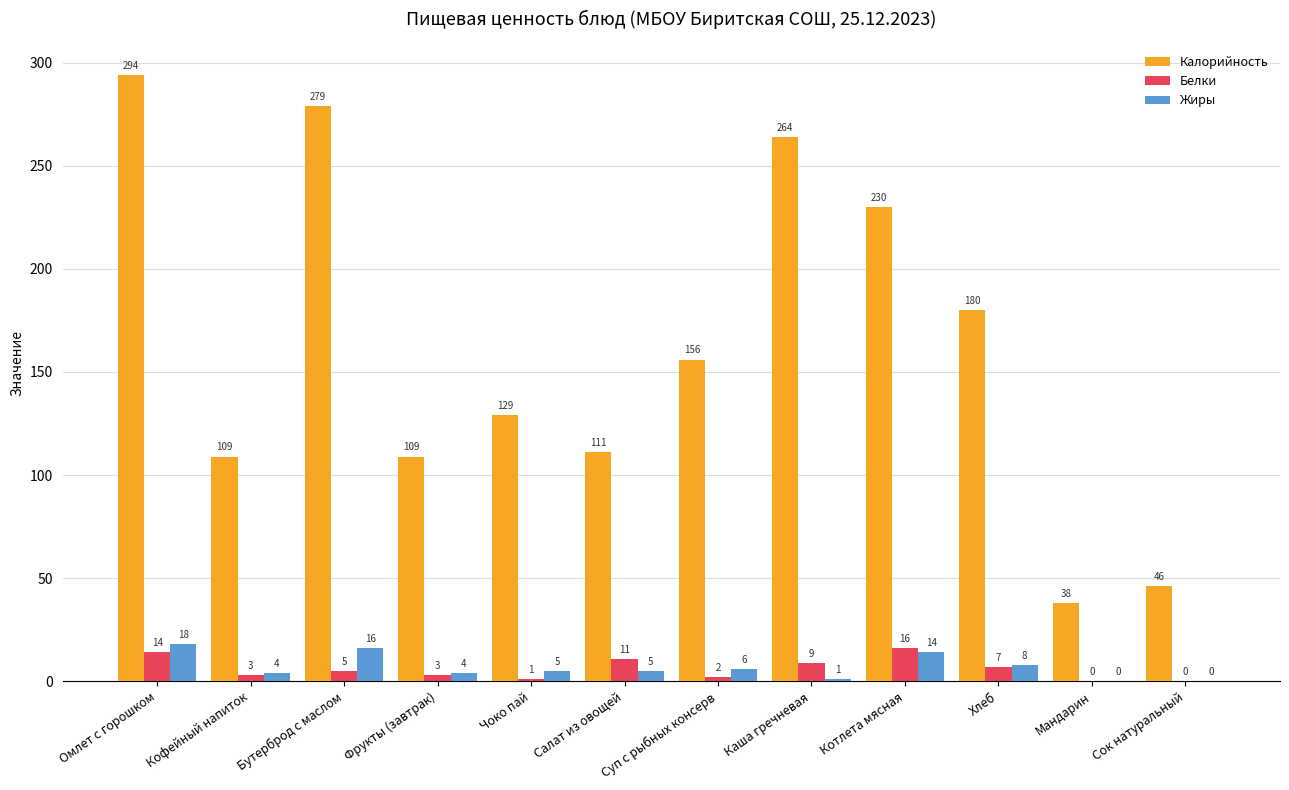

What are all the series names shown in the legend?

Калорийность, Белки, Жиры